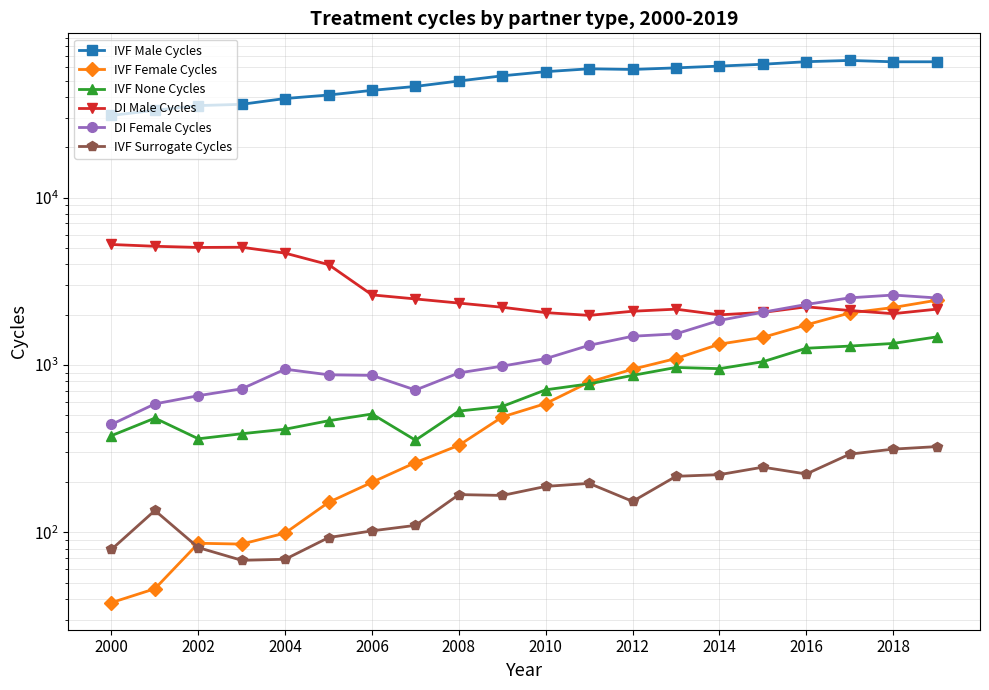

Is this an area chart (filled region under the line)?

No